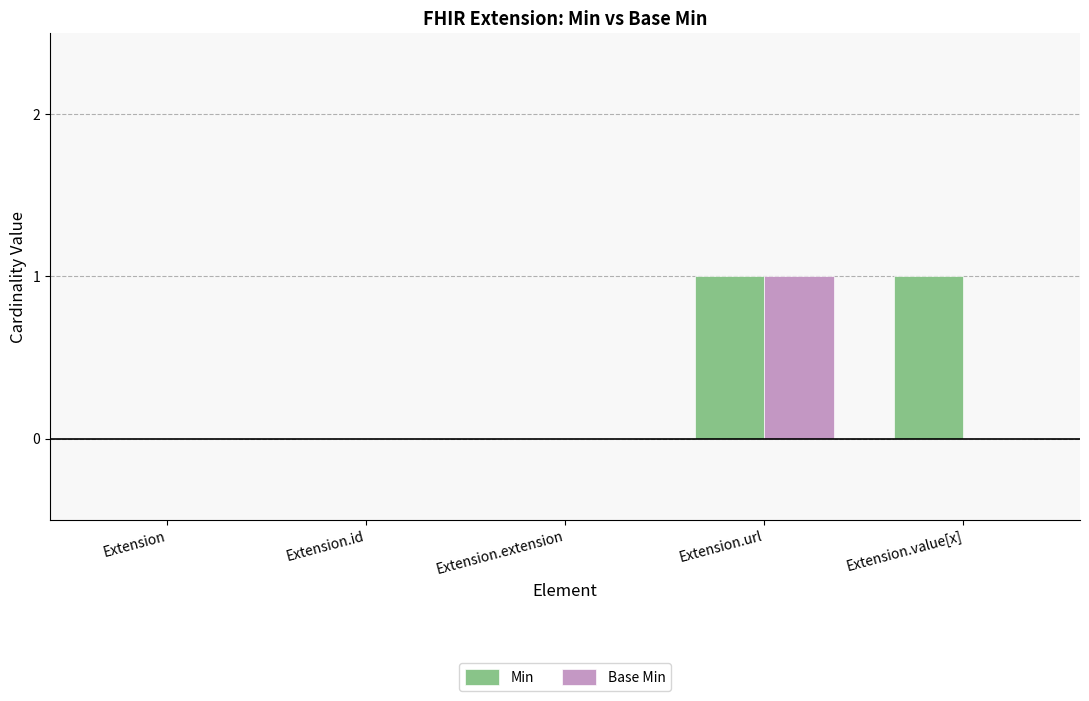

Is the value of Min at Extension.value[x] greater than the value of Base Min at Extension.id?

Yes